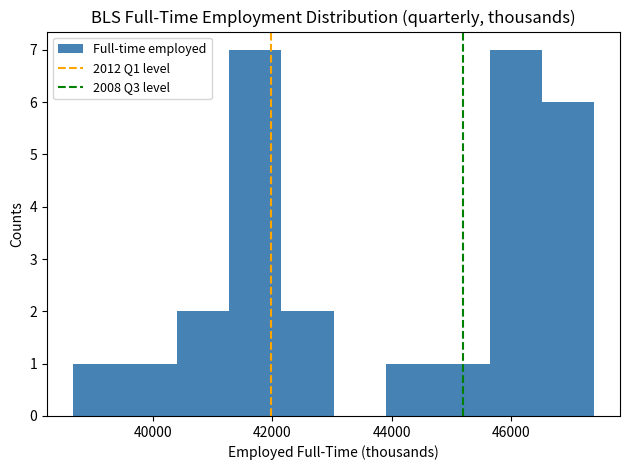

How tall is the bar that spans 41200 to 42200 on the x-axis? Neither the bar edges nor the heights are printed on the chart, so give them approximately, as read against the axes.

7